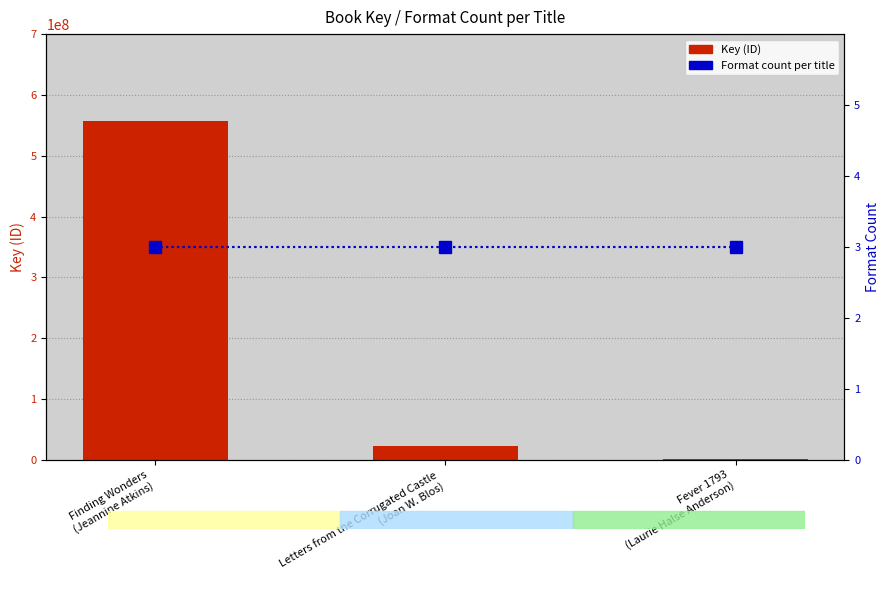

Rank the series by their maximum value, from lowest to highest.

Format count, Key (ID)